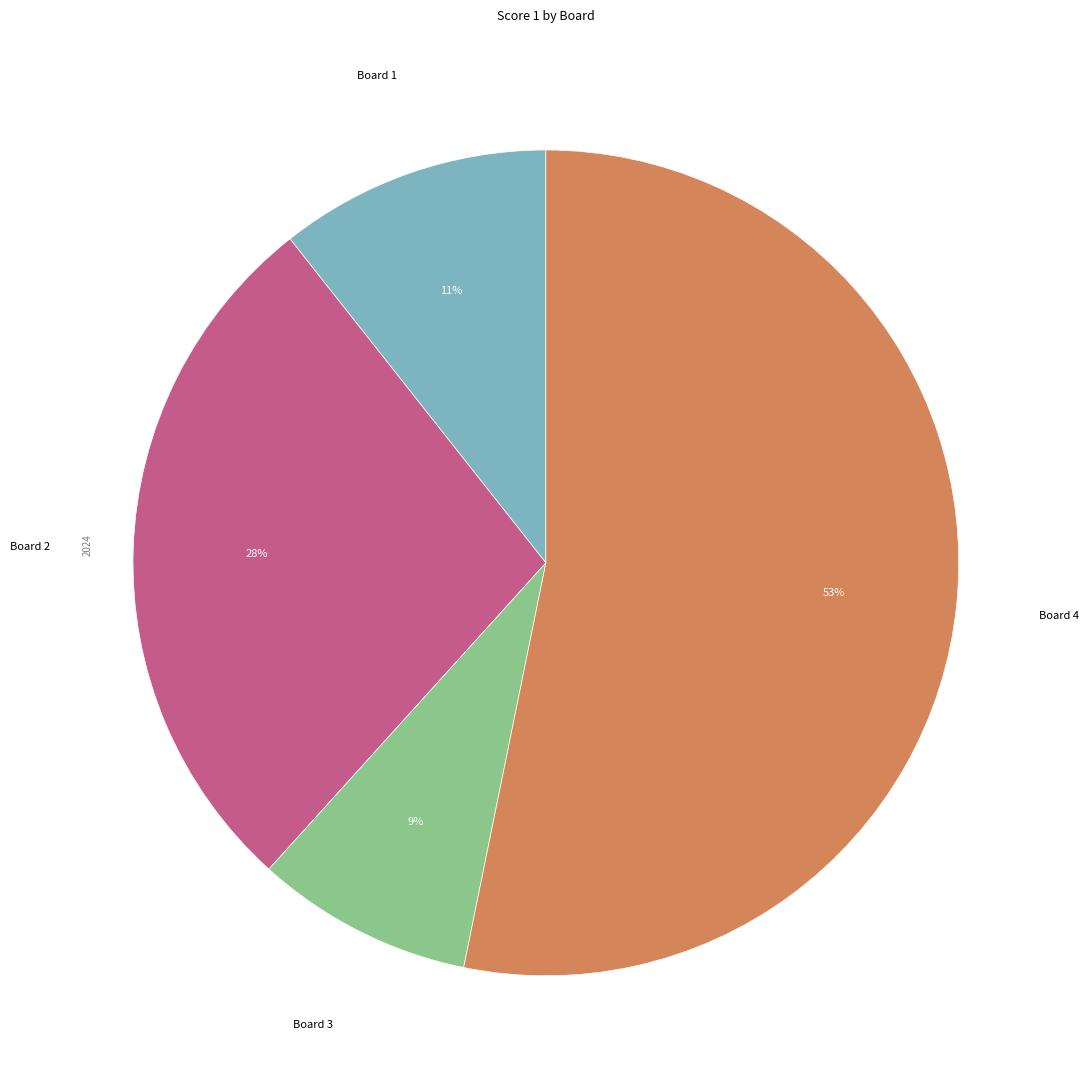

How many slices are in this pie chart?

4